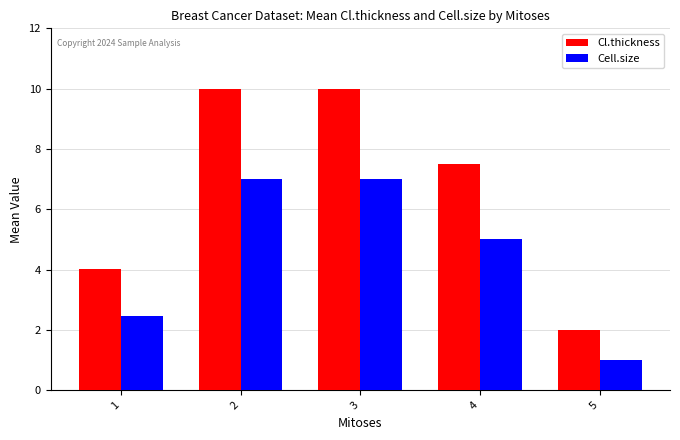

What is the value of the Cell.size bar at the 5th from the left?

1.0